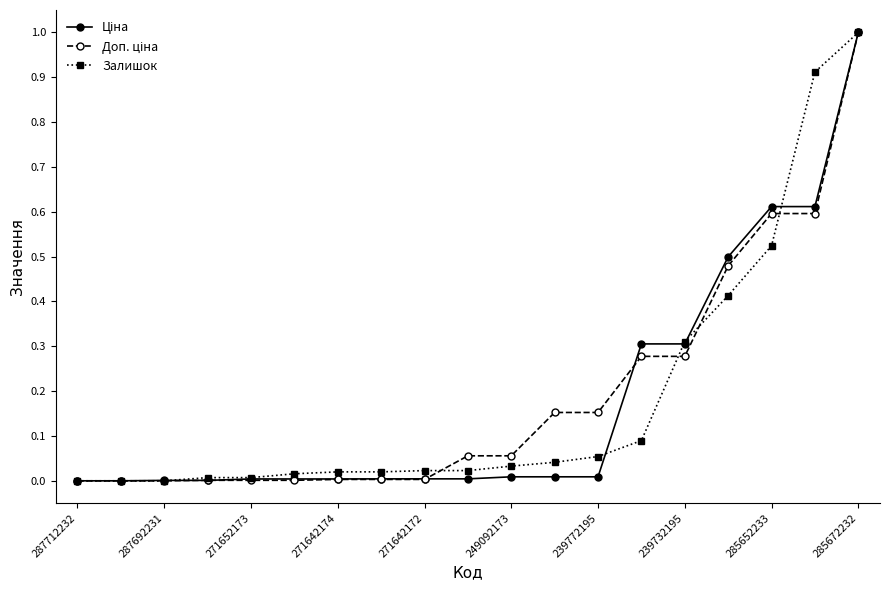

True or false: Залишок and Доп. ціна intersect in this chart.

True